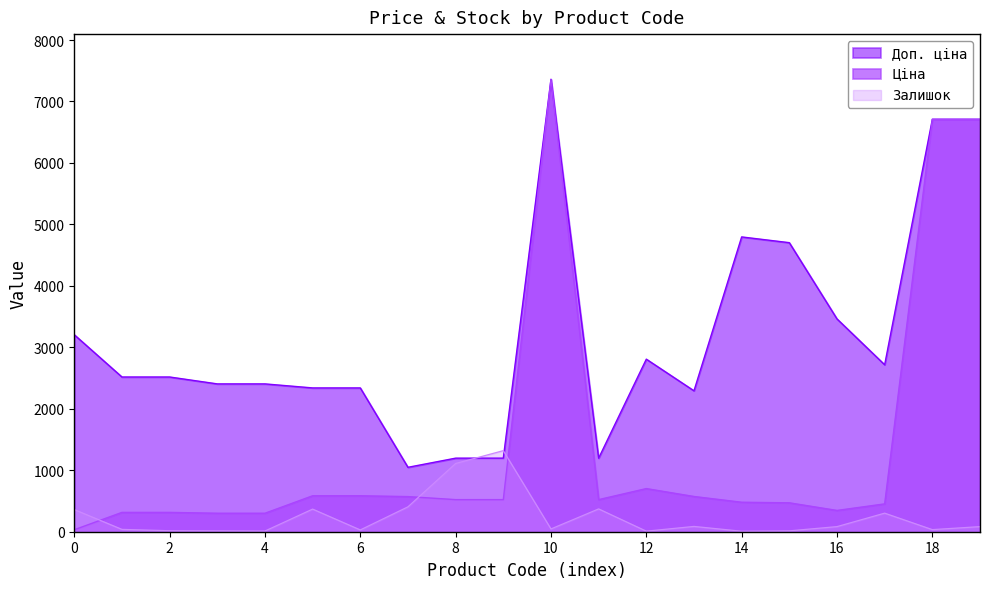

Is it true that Залишок equals 45.0 at 10?

True